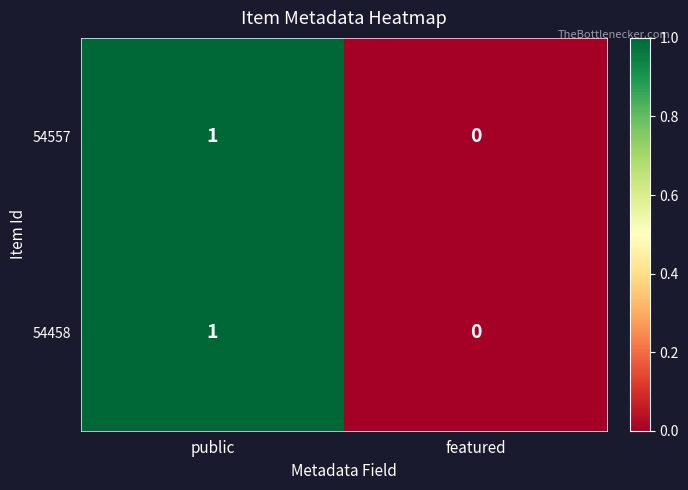

Is it true that 54557 equals 0 at public?

False